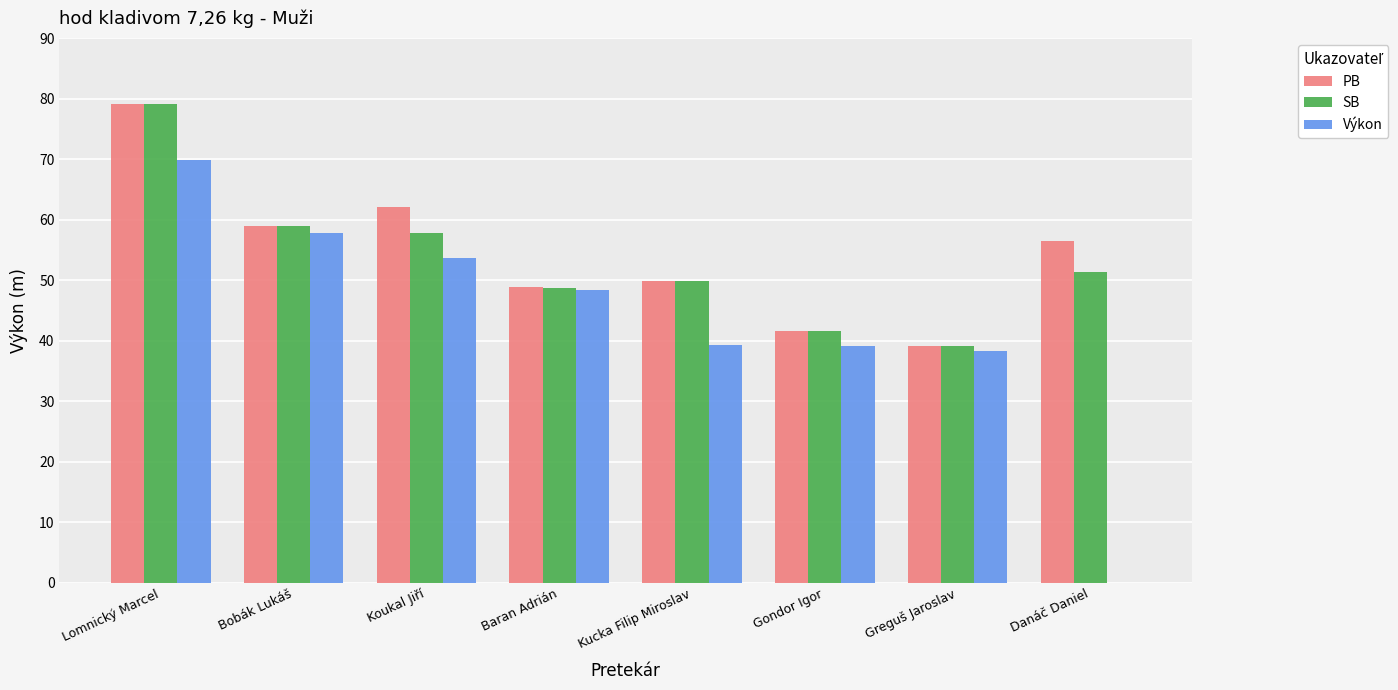

How many data points in SB are above 51?

4